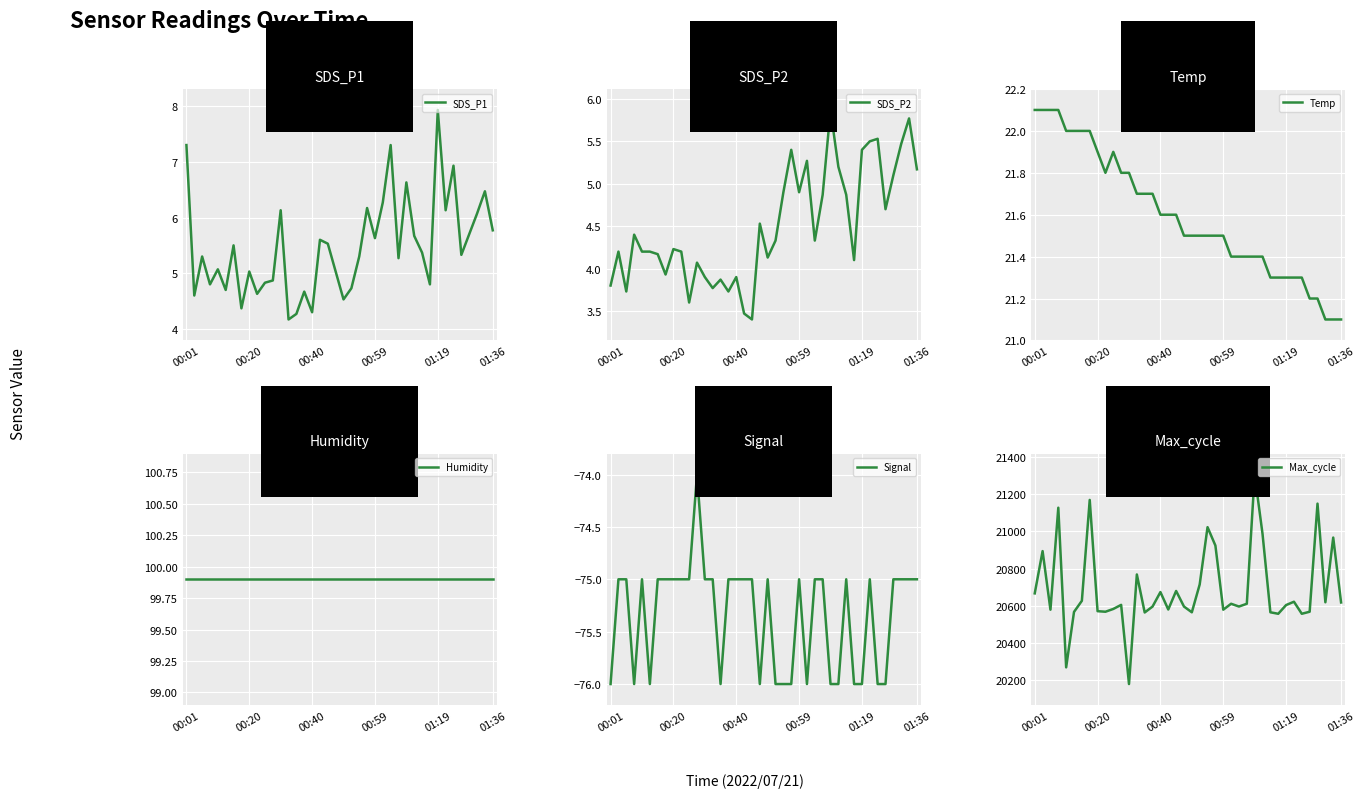

True or false: Humidity and Temp intersect in this chart.

False